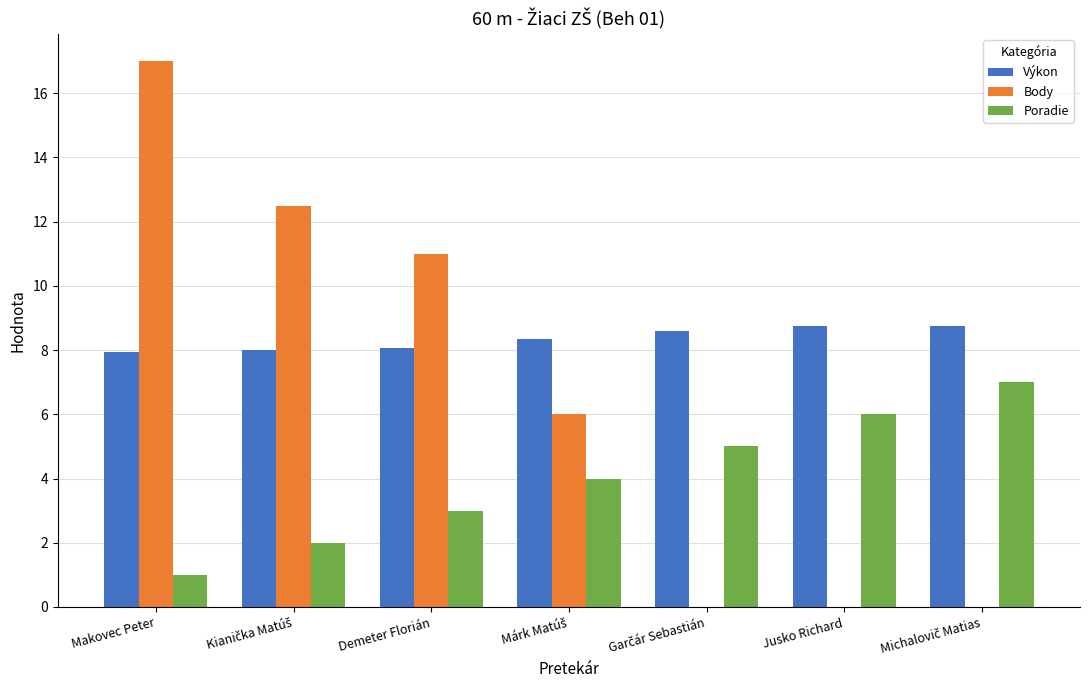

Is it true that Výkon equals 8.8 at Jusko Richard?

True